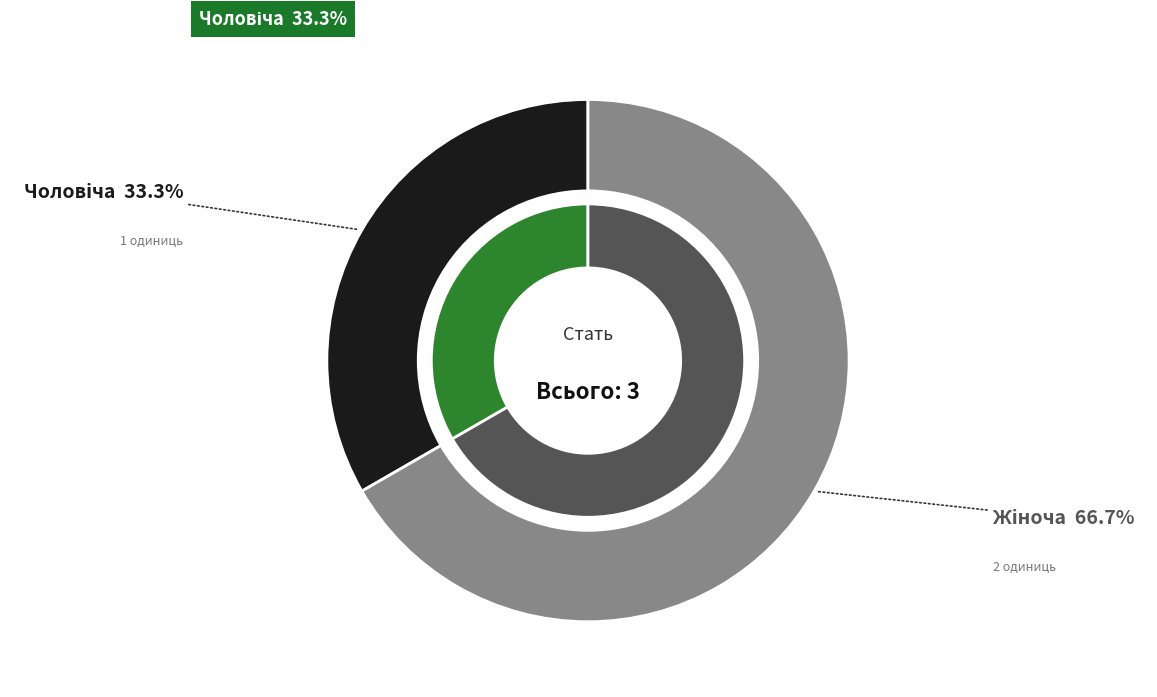

Combined, what portion of the pie is Жіноча and Чоловіча?

100.0%